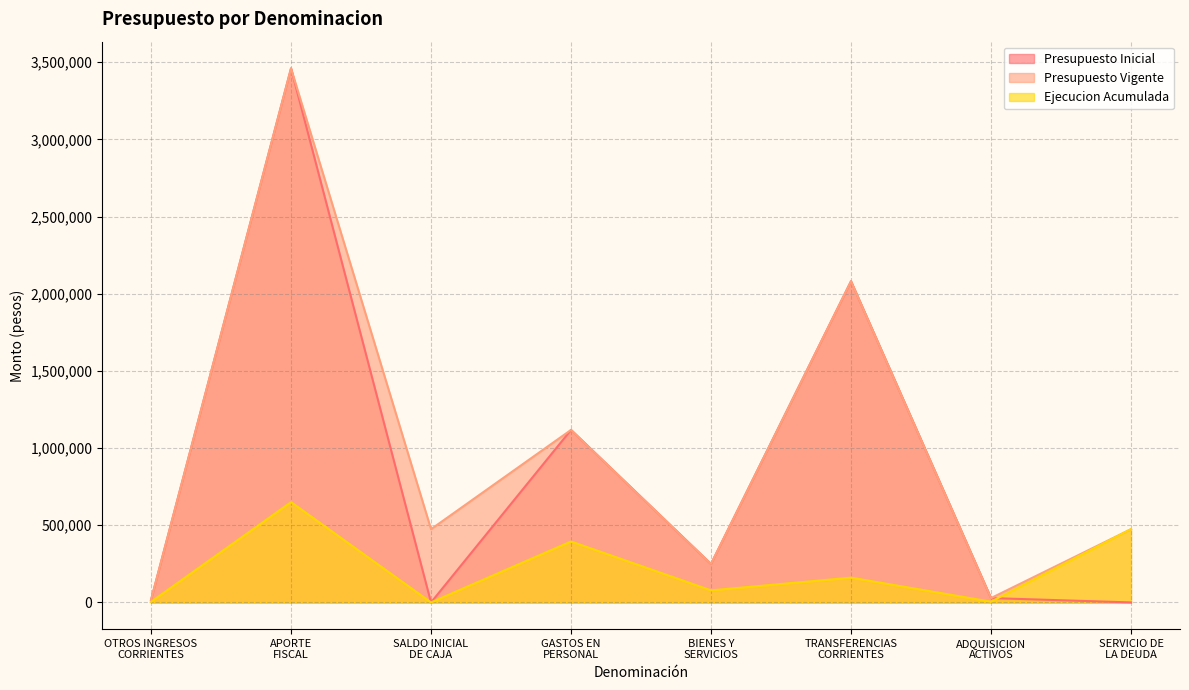

What is the sum of all Presupuesto Vigente values?

7901458